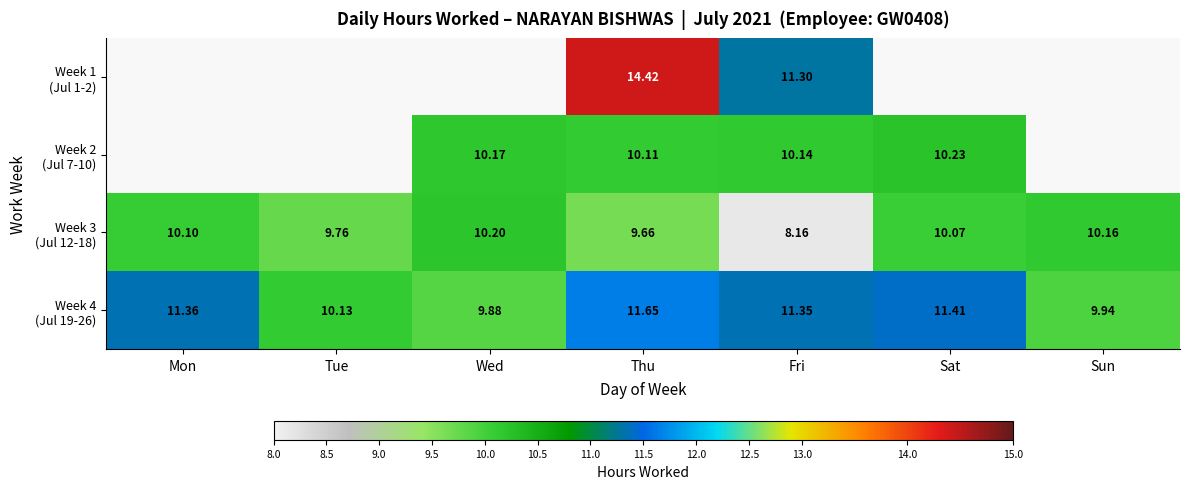

How many data points in Week 4 (Jul 19-26) are less than 11?

3